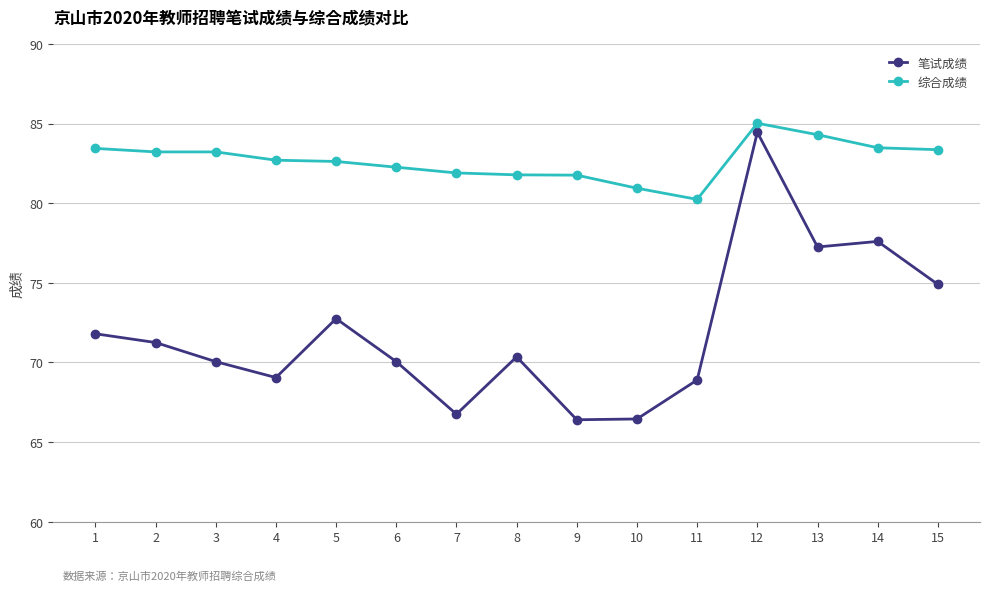

What is the average value of the 笔试成绩 series?

71.9